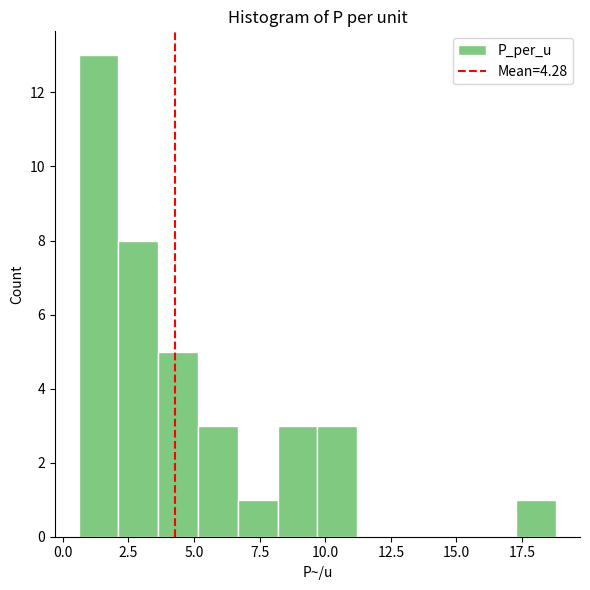

Around what value on the x-axis is the tallest bar? Give the approximate position of its centre, as read against the axis.

1.5